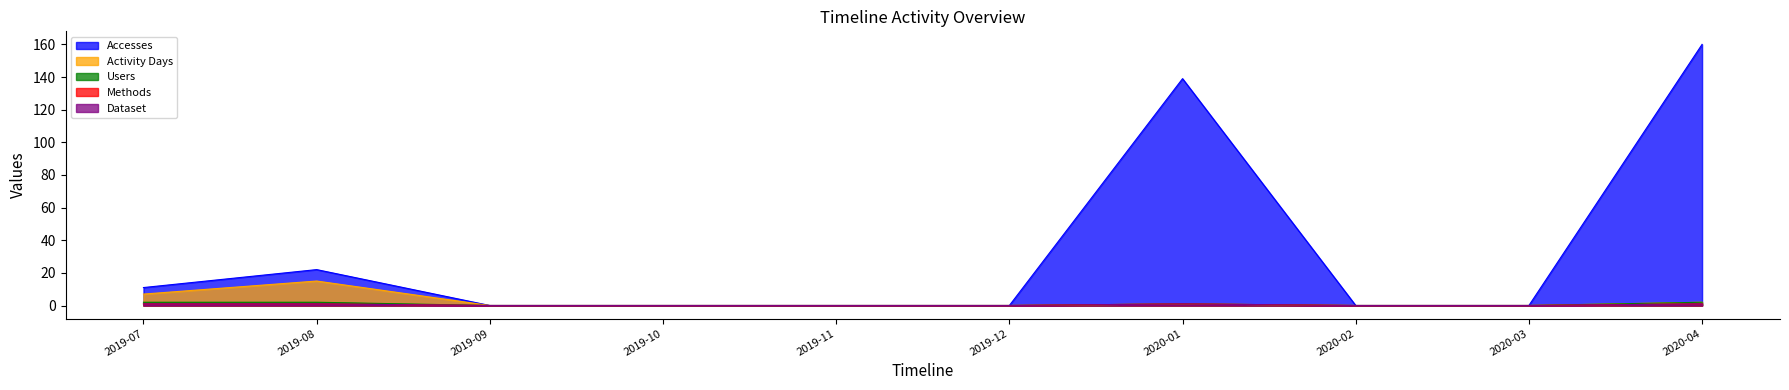

Which series changed the most between 2019-11 and 2020-04?

Accesses